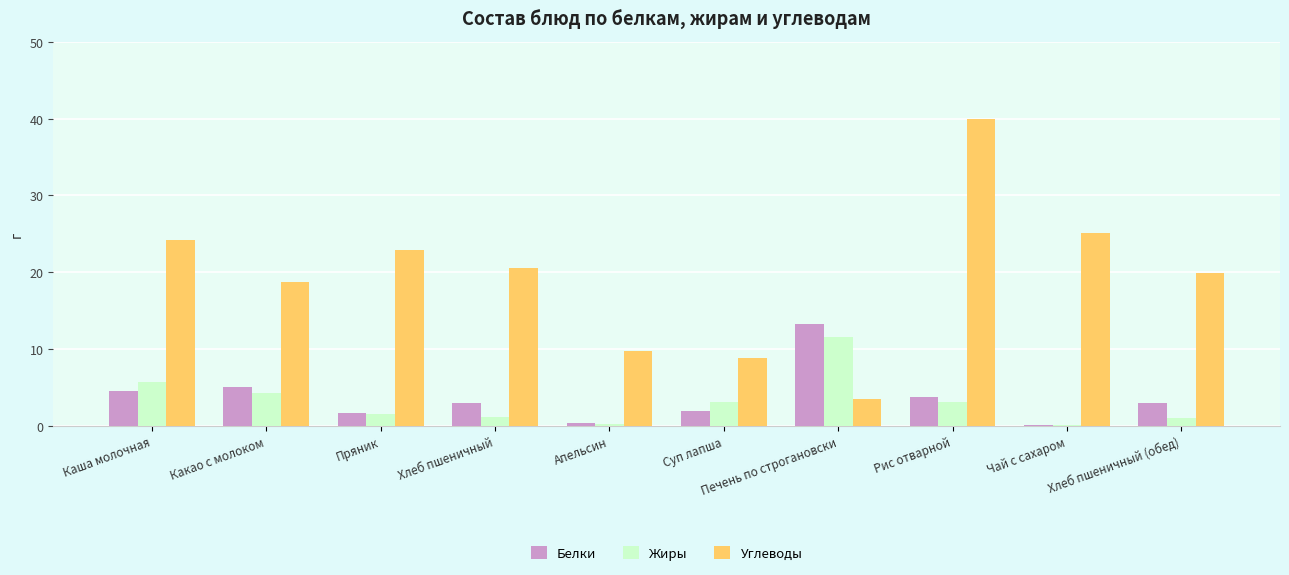

Where does the Жиры series first go above 3?

Каша молочная